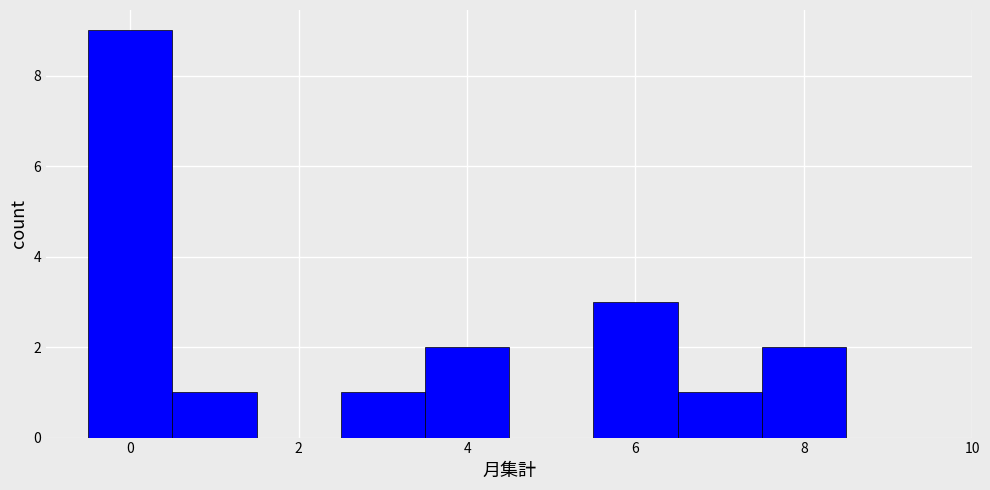

Which range on the x-axis has the tallest bar?

-0.5 to 0.5